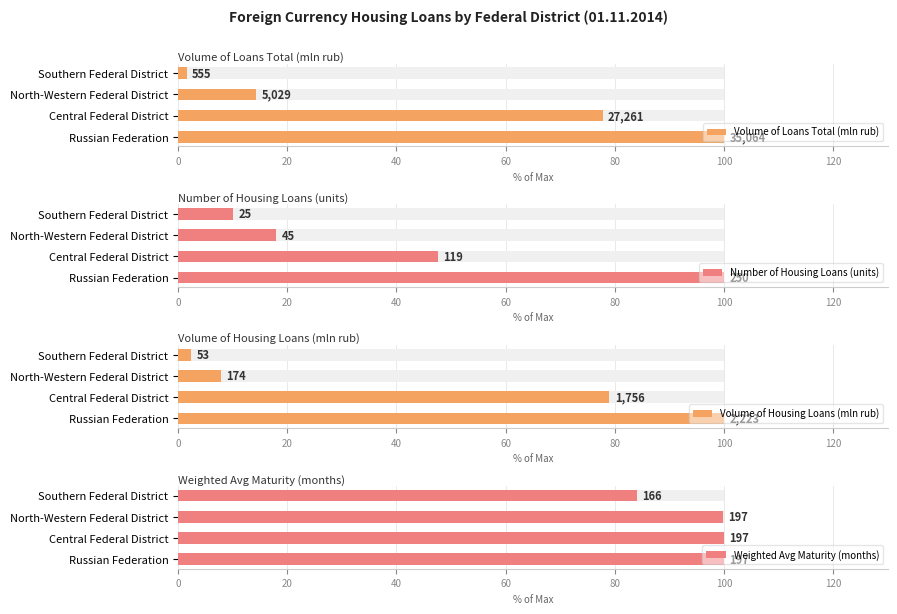

Does the chart contain stacked bars?

No